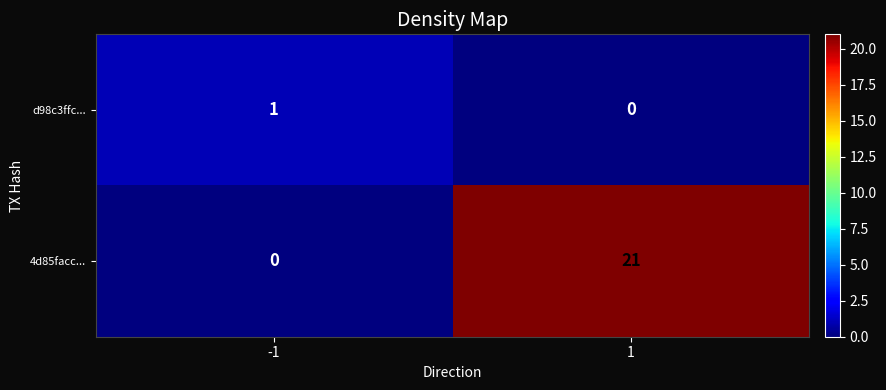

At how many categories does at least one series exceed 7?

1